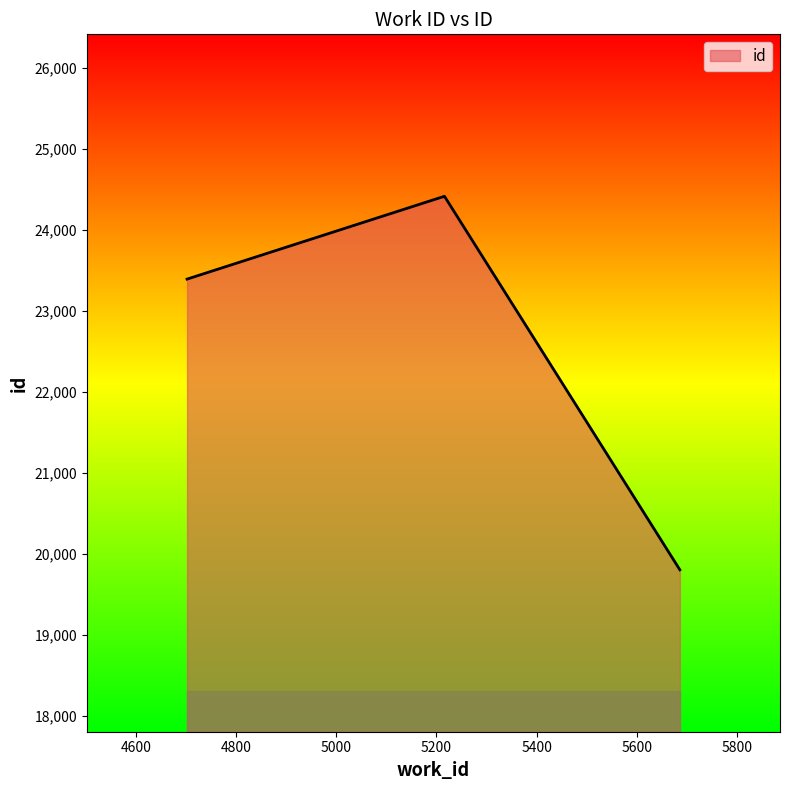

What is the difference between the maximum and second lowest values?

1023